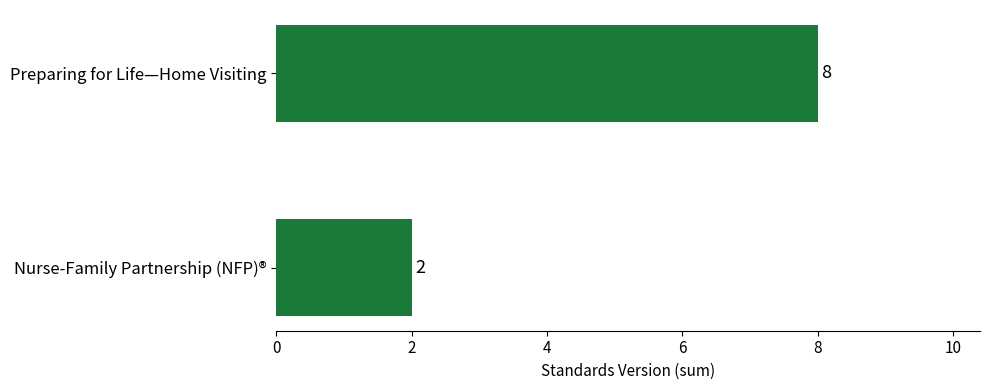

Does the chart contain any negative values?

No